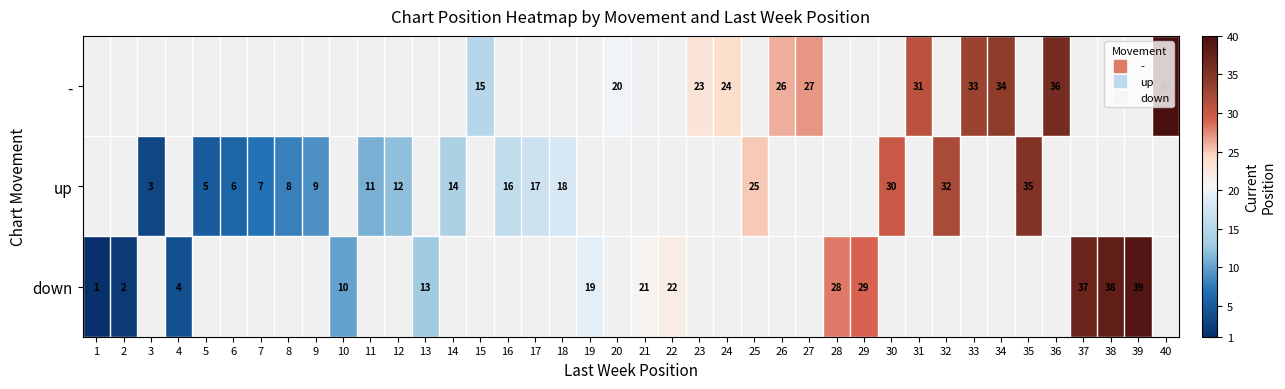

Read the - value at 26.

26.0